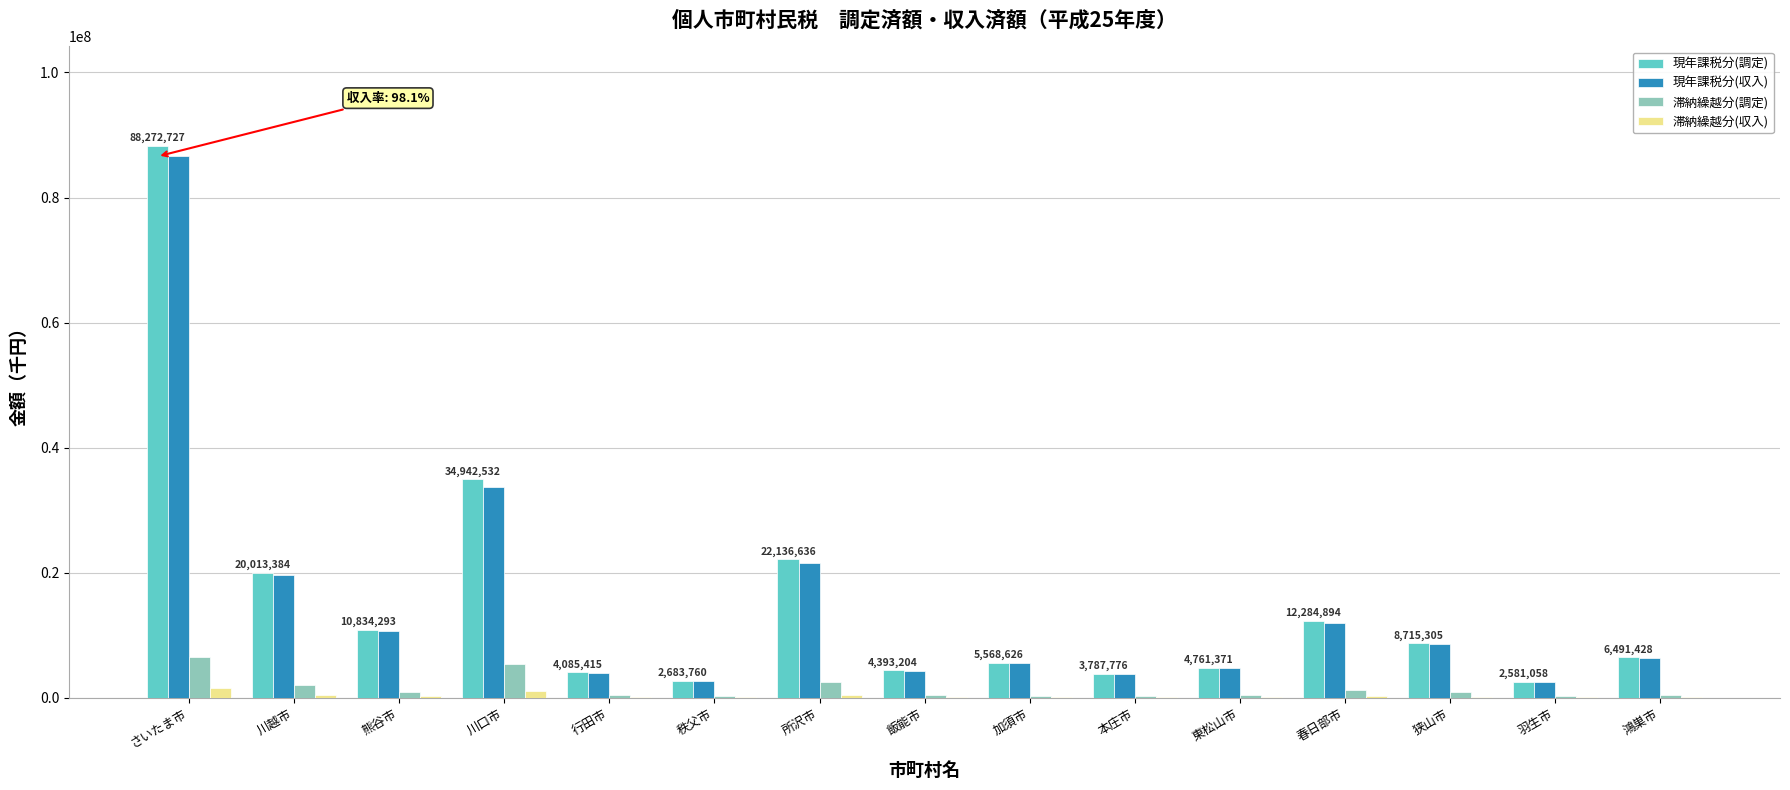

The value of 現年課税分(収入) at 熊谷市 is 4887651. True or false?

False